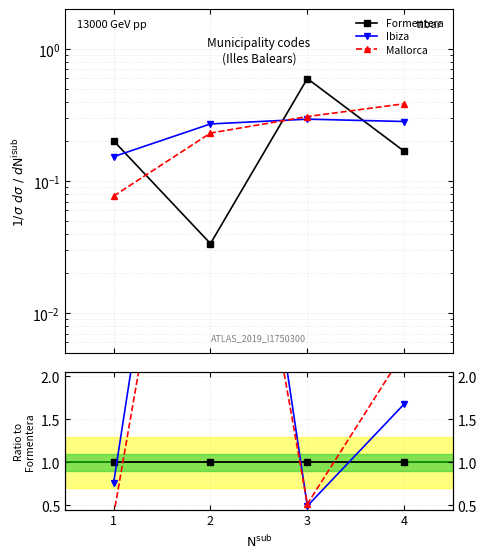

True or false: Ibiza has more than 1 points higher than both neighbors.

False